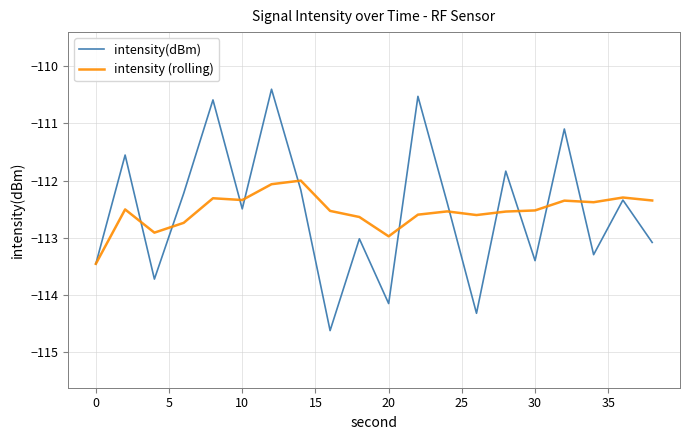

Which series has the widest spread of values?

intensity(dBm)